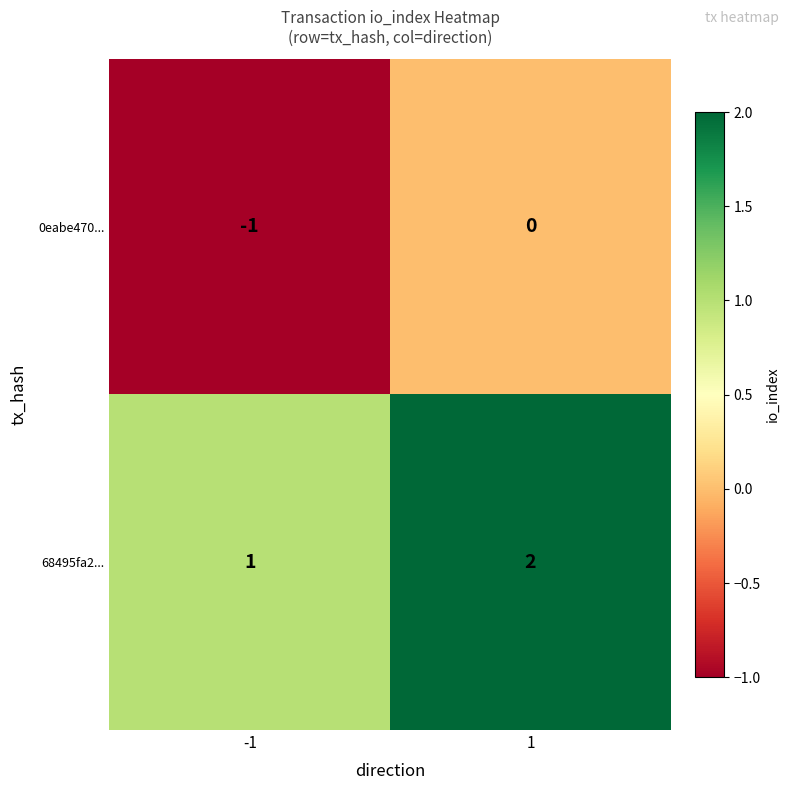

Rank the series by their maximum value, from highest to lowest.

68495fa2..., 0eabe470...